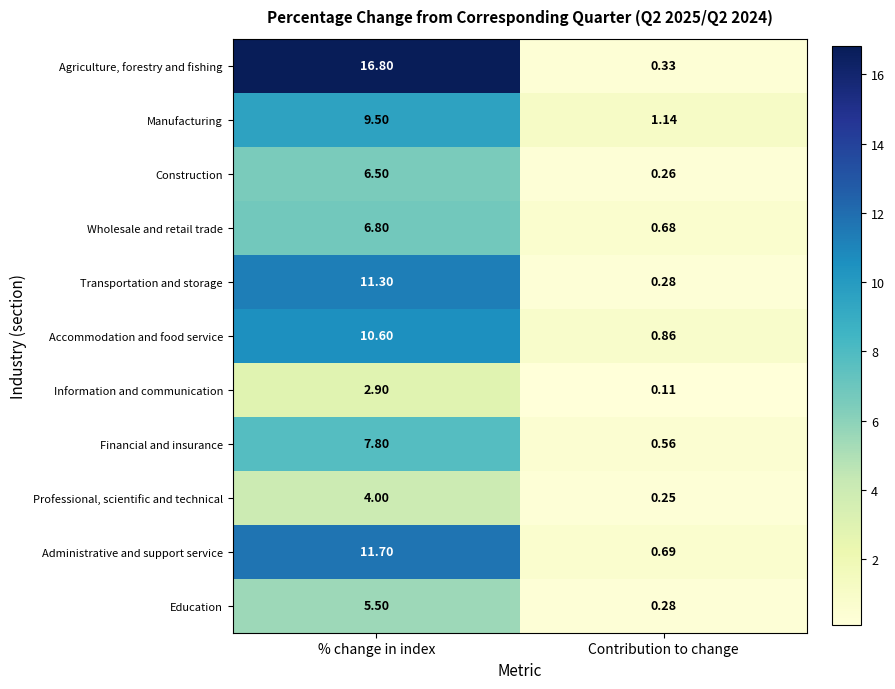

Which series has the largest total across all categories?

Agriculture, forestry and fishing